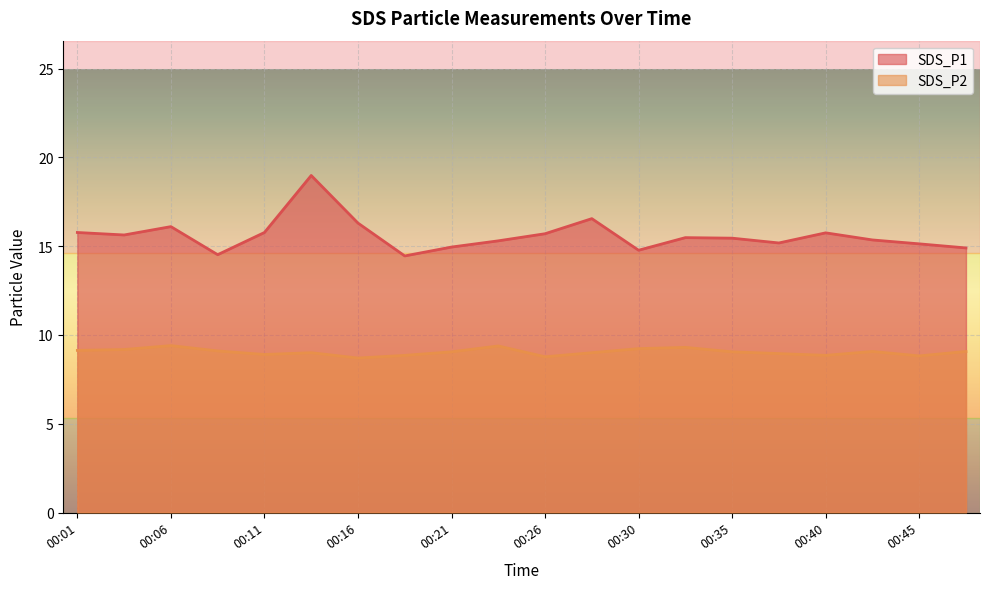

Is the value of SDS_P2 at 00:04 greater than the value of SDS_P1 at 00:38?

No